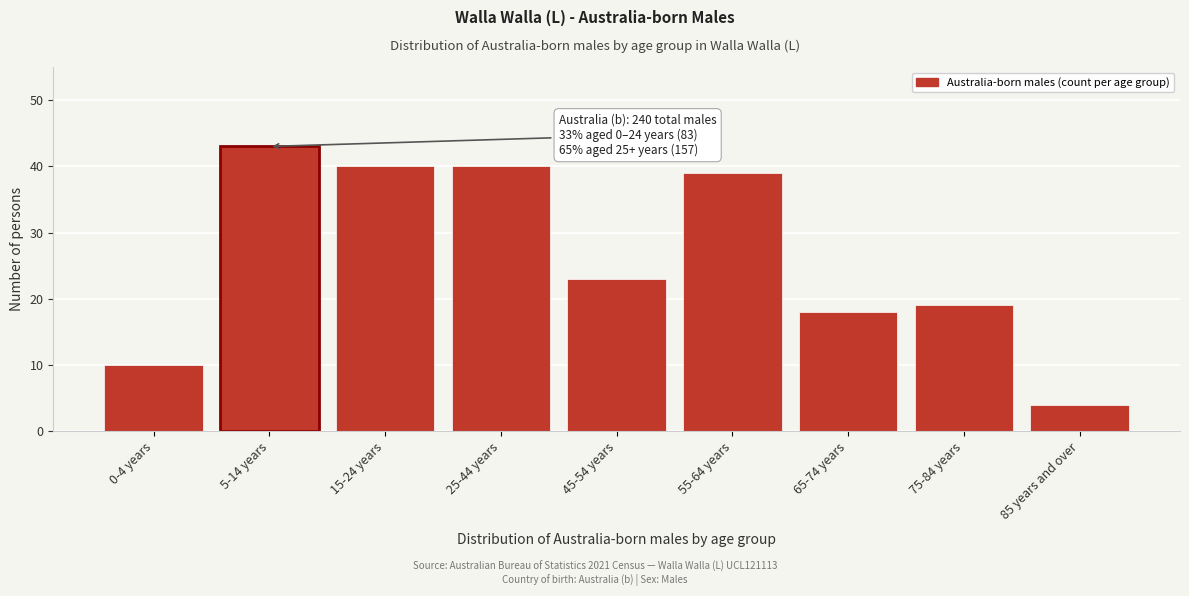

Reading left to right, extract all data points from this chart.

10	43	40	40	23	39	18	19	4